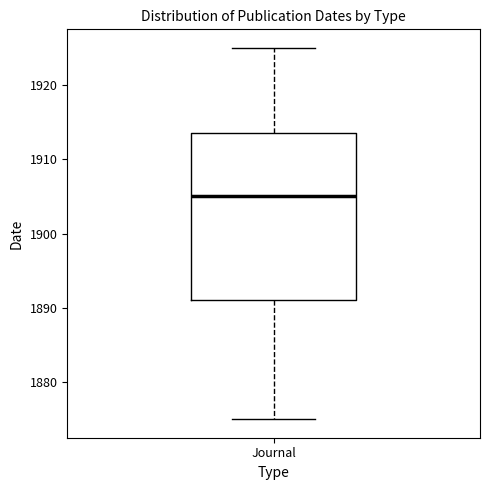

Read this box plot against the y-axis: the position of the median line, the range covered by the box, and the ends of both whiskers. The values are not printed on the chart, so give them approximately, as read against the axis.

median 1905, box 1891 to 1914, whiskers 1875 to 1925